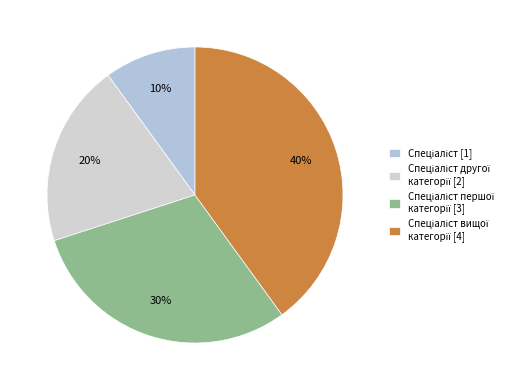

Count the number of slices in the pie.

4